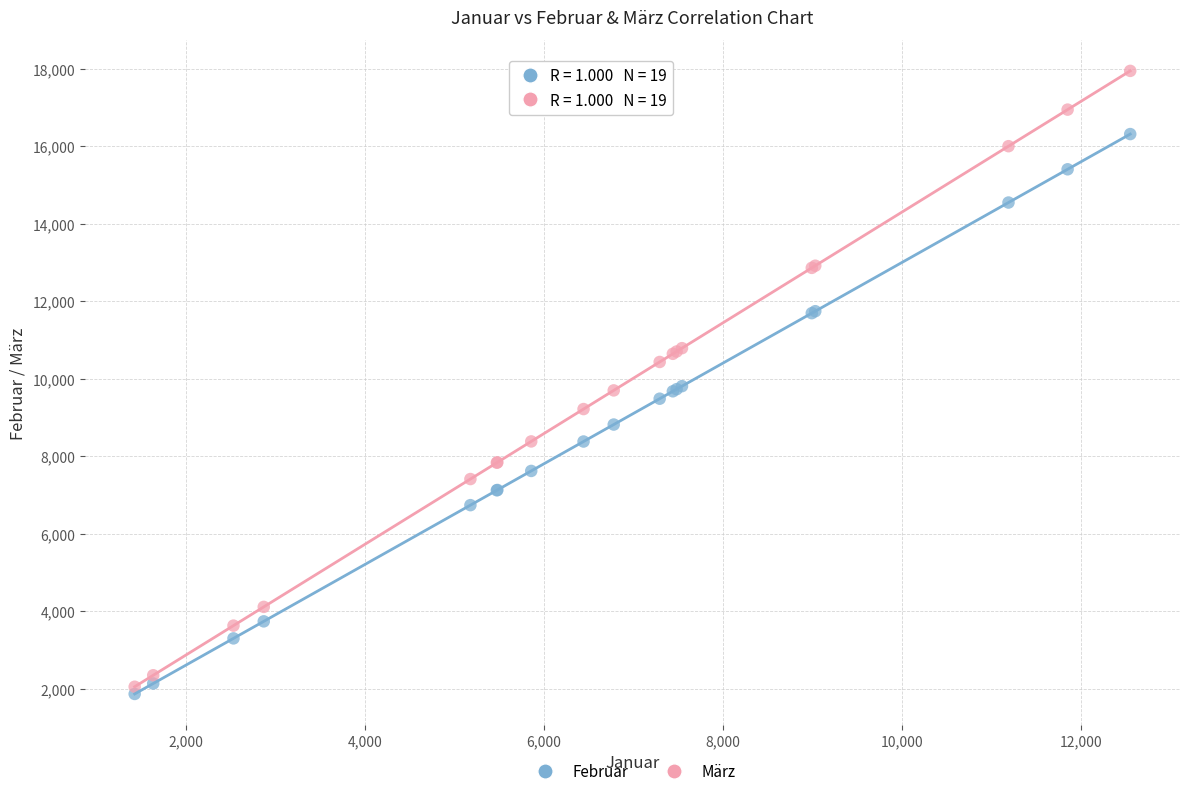

Which series contains the lowest Y value?

Februar